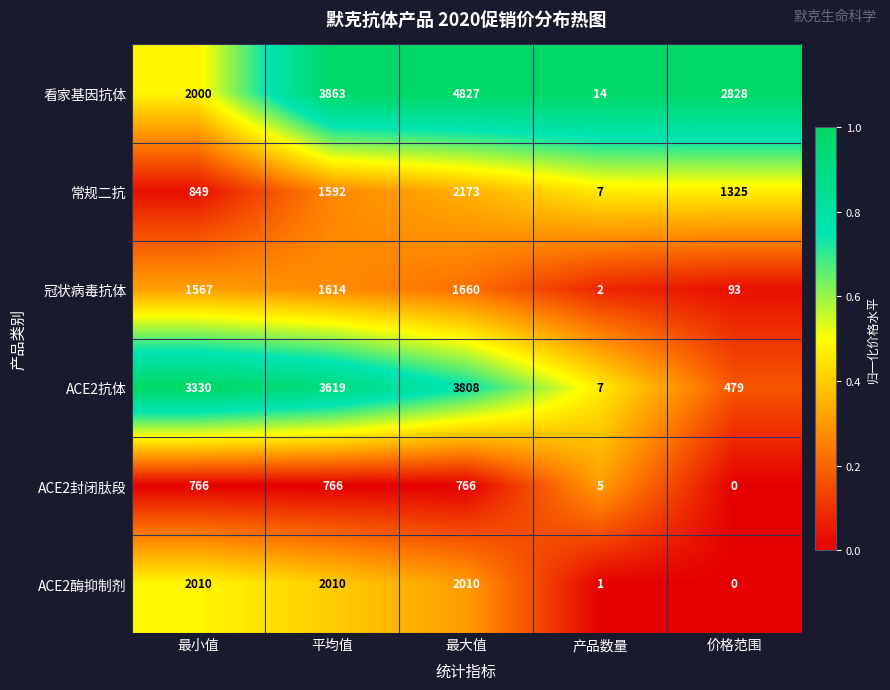

Rank the series by their maximum value, from lowest to highest.

ACE2封闭肽段, 冠状病毒抗体, ACE2酶抑制剂, 常规二抗, ACE2抗体, 看家基因抗体